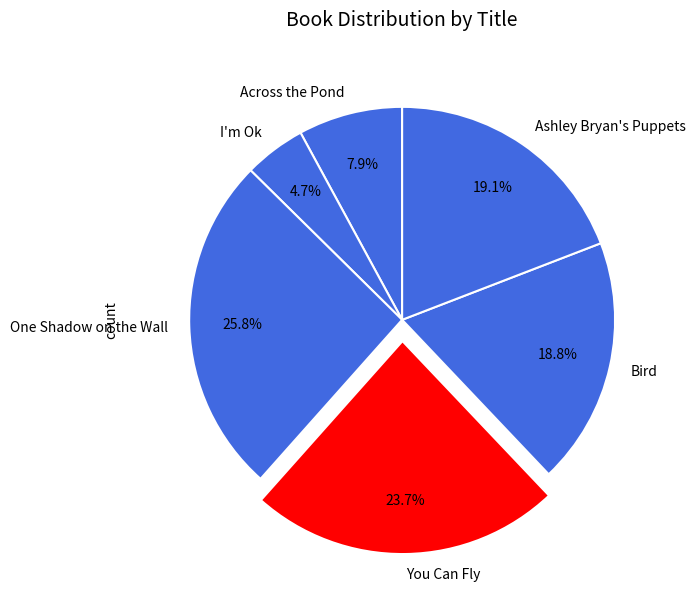

To the nearest percent, what portion does You Can Fly represent?

24%